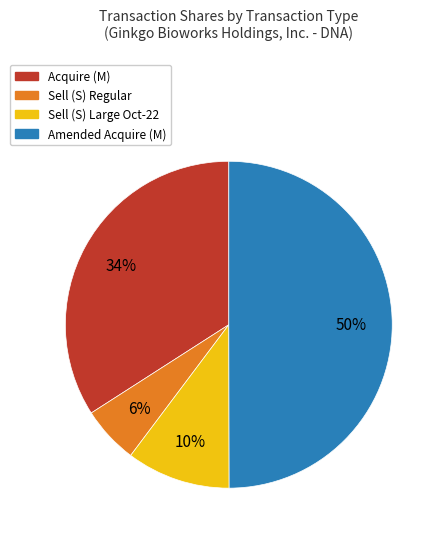

To the nearest percent, what is the difference between the largest and smallest slice percentages?

44%